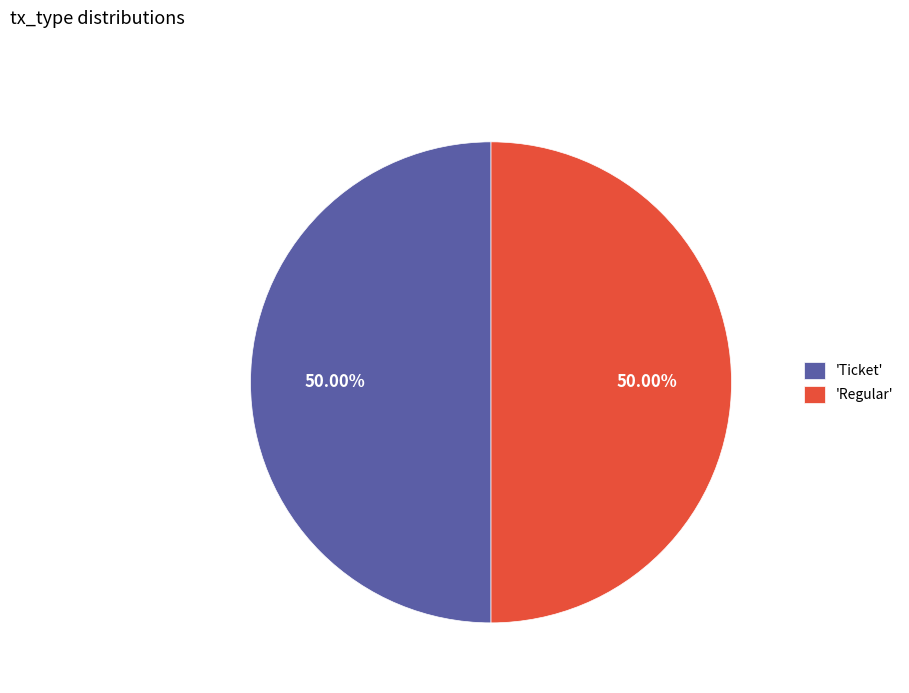

Do 'Ticket' and 'Regular' together represent more than half of the pie?

Yes